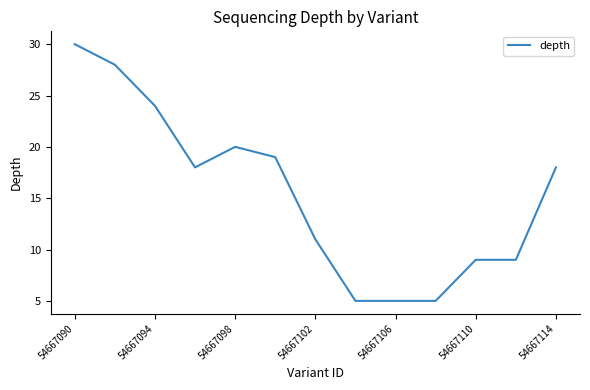

What is the greatest value displayed?

30